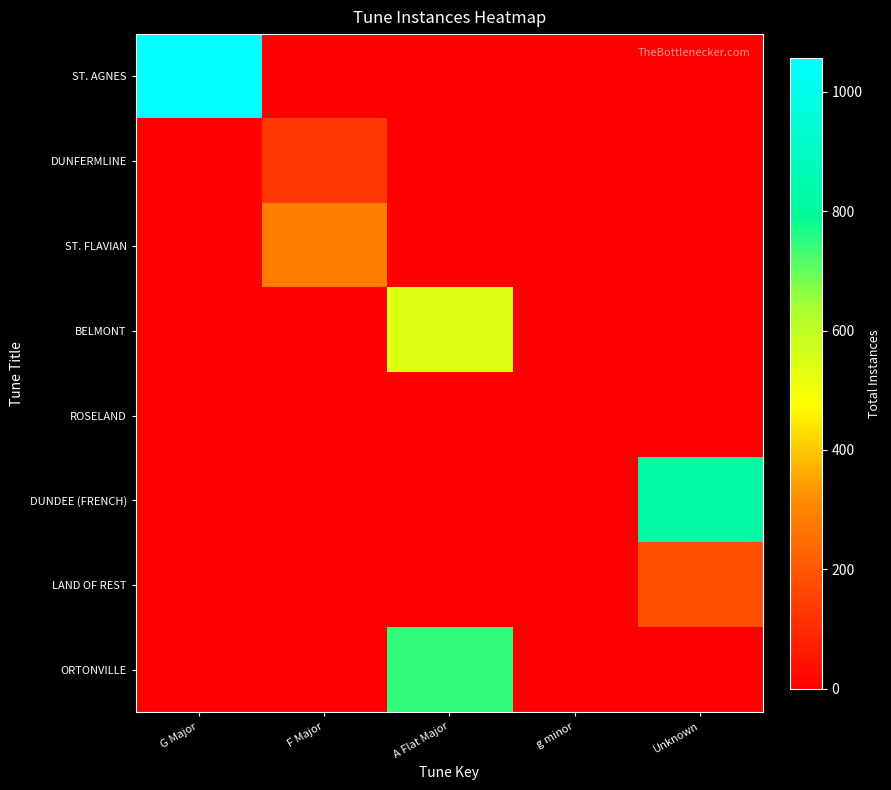

At how many categories does at least one series exceed 352?

3